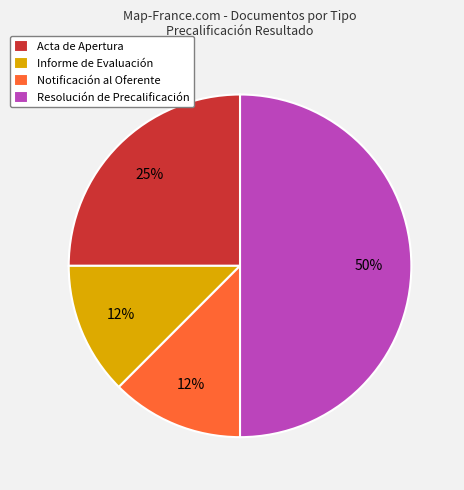

Which has a higher value, Notificación al Oferente or Resolución de Precalificación?

Resolución de Precalificación